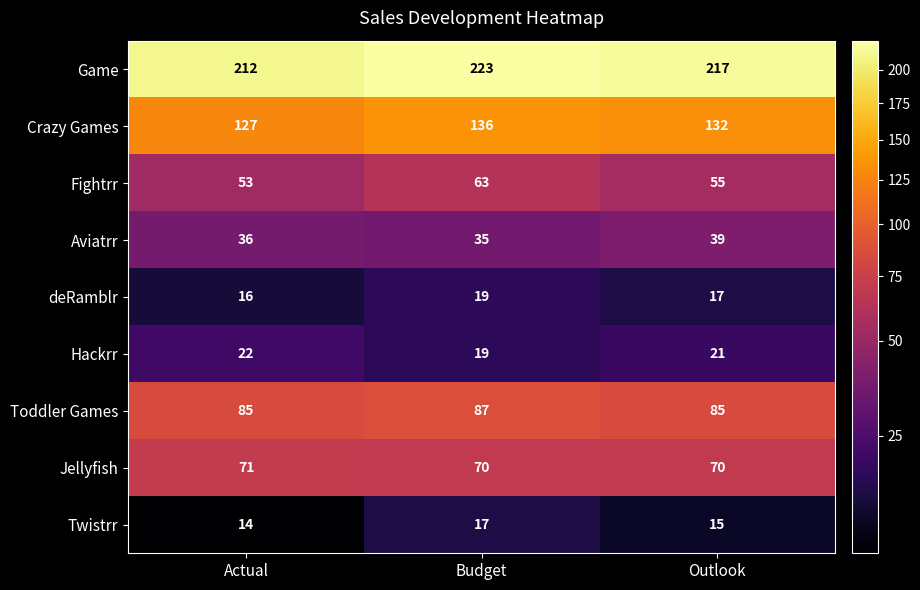

Reading left to right, list all the values displayed in this chart.

Game: Actual=212	Budget=223	Outlook=217
Crazy Games: Actual=127	Budget=136	Outlook=132
Fightrr: Actual=53	Budget=63	Outlook=55
Aviatrr: Actual=36	Budget=35	Outlook=39
deRamblr: Actual=16	Budget=19	Outlook=17
Hackrr: Actual=22	Budget=19	Outlook=21
Toddler Games: Actual=85	Budget=87	Outlook=85
Jellyfish: Actual=71	Budget=70	Outlook=70
Twistrr: Actual=14	Budget=17	Outlook=15